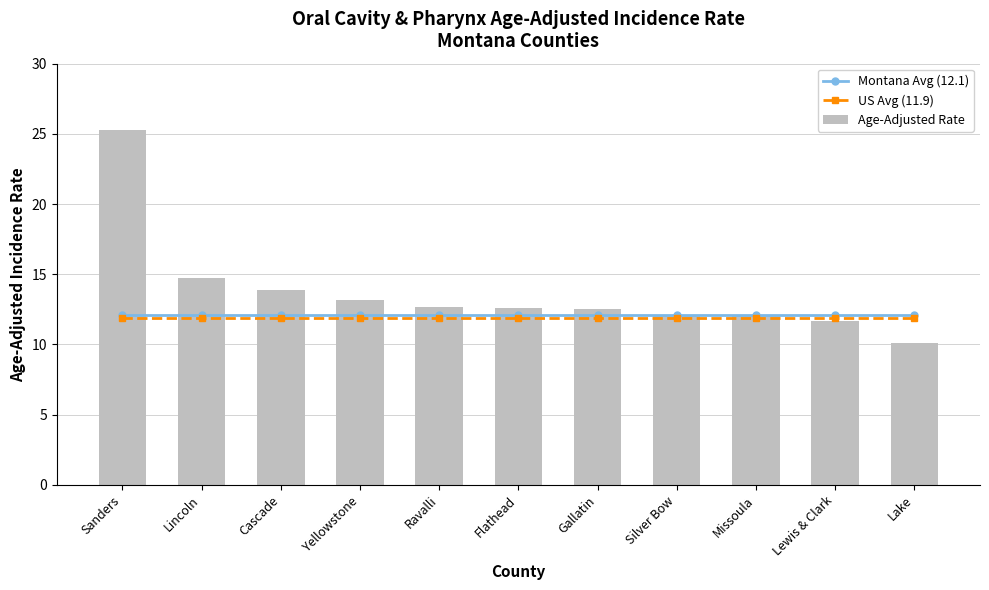

What is the average value of the Montana Avg (12.1) series?

12.1